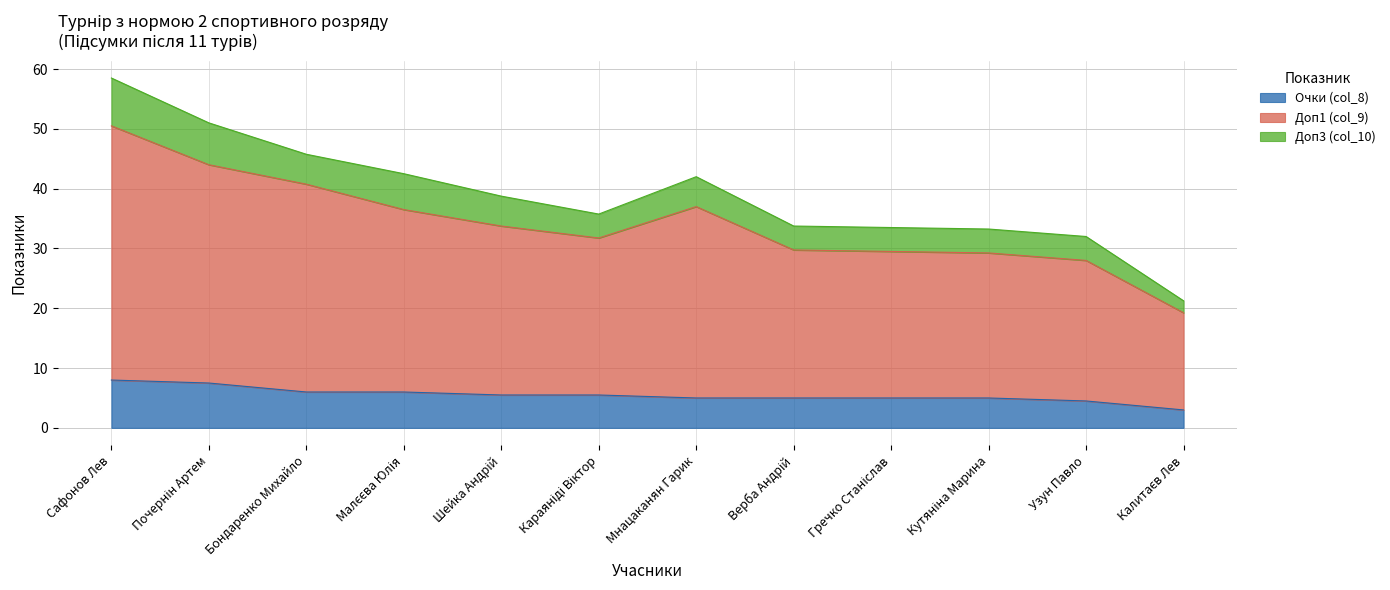

What is the highest value of the Очки (col_8) series?

8.0